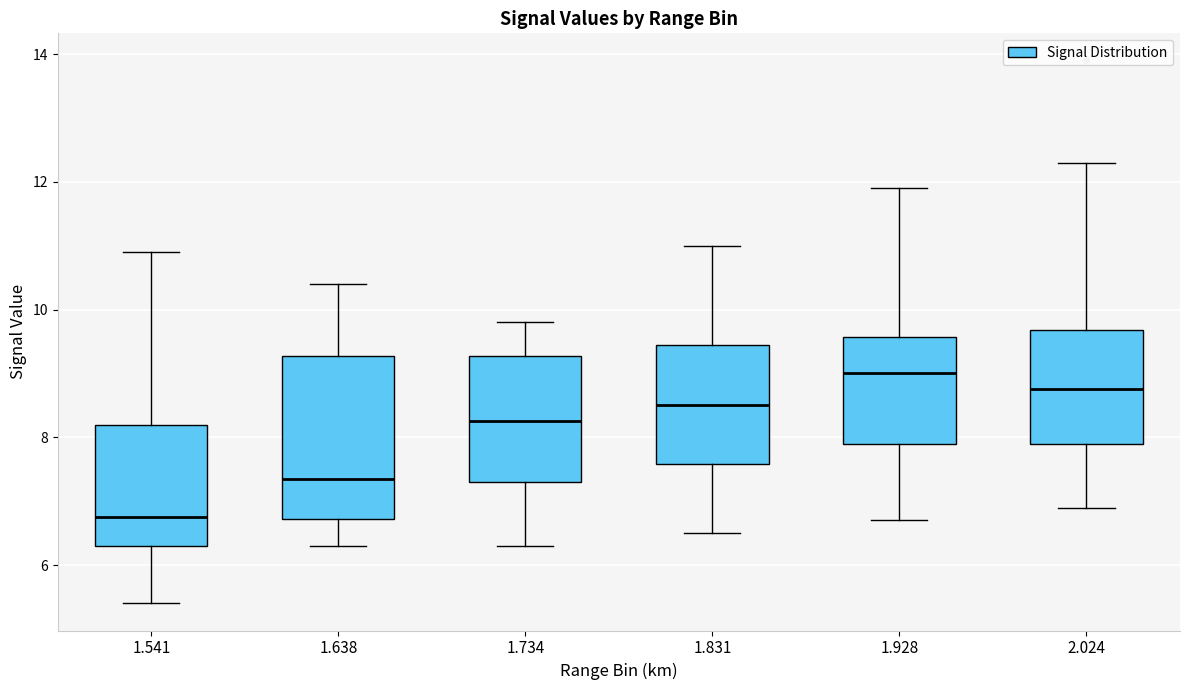

Reading left to right, transcribe this box plot: for each box, give where its median line is, the range the box spans, and where its two whiskers end, as read against the y-axis. The values are not printed on the chart, so give them approximately, as read against the axis.

1.541: median 6.8, box 6.4 to 8.2, whiskers 5.4 to 11.0
1.638: median 7.4, box 6.8 to 9.2, whiskers 6.4 to 10.4
1.734: median 8.2, box 7.4 to 9.2, whiskers 6.4 to 9.8
1.831: median 8.6, box 7.6 to 9.4, whiskers 6.6 to 11.0
1.928: median 9.0, box 8.0 to 9.6, whiskers 6.8 to 12.0
2.024: median 8.8, box 8.0 to 9.6, whiskers 7.0 to 12.4